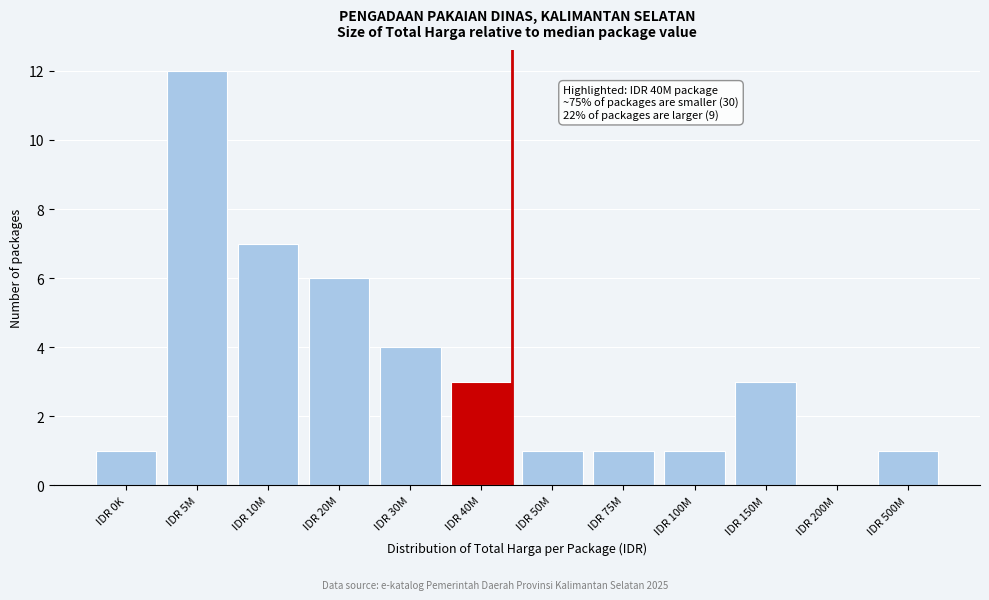

Reading left to right, list all the values displayed in this chart.

IDR 0K=1	IDR 5M=12	IDR 10M=7	IDR 20M=6	IDR 30M=4	IDR 40M=3	IDR 50M=1	IDR 75M=1	IDR 100M=1	IDR 150M=3	IDR 200M=0	IDR 500M=1